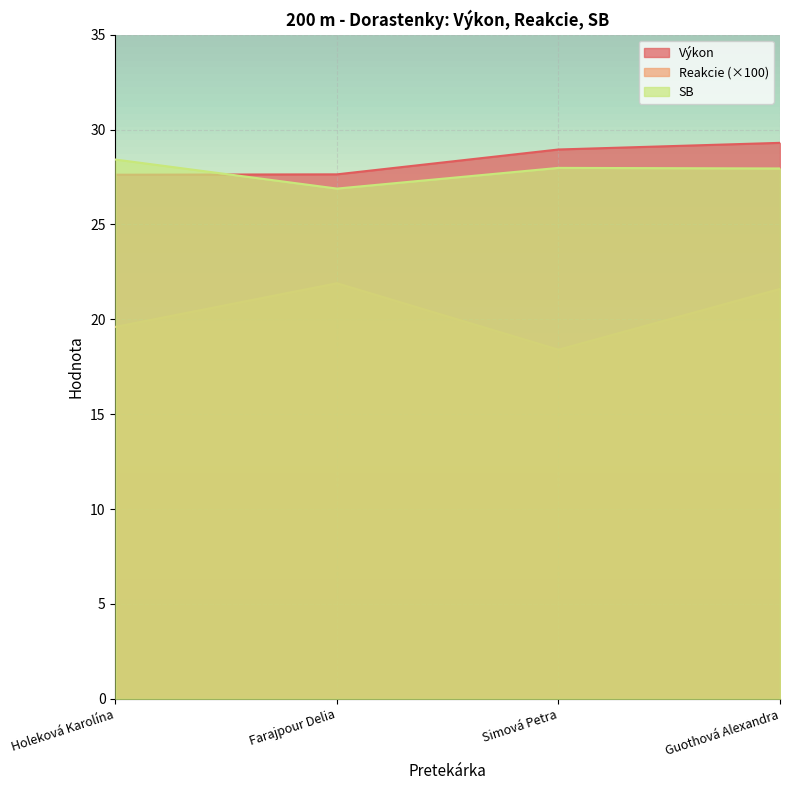

Which category has the highest value in the Výkon series?

Guothová Alexandra